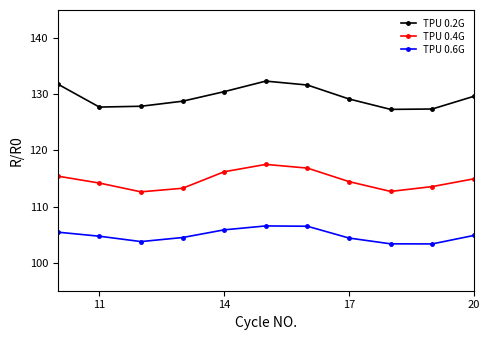

What are all the series names shown in the legend?

TPU 0.2G, TPU 0.4G, TPU 0.6G